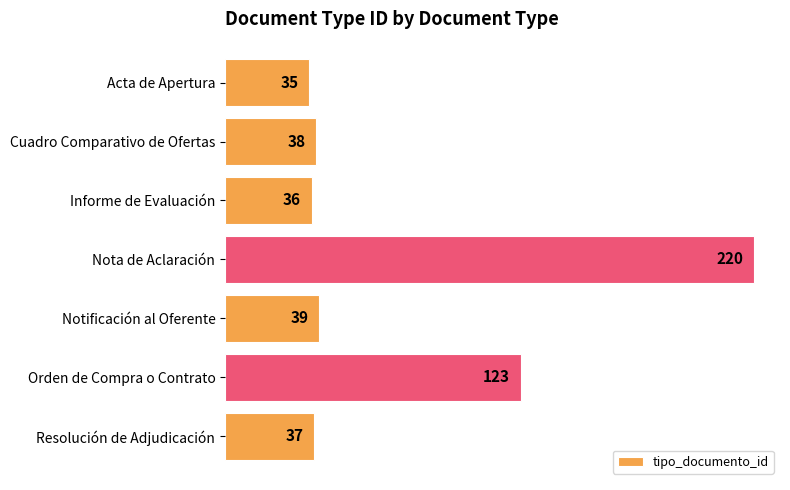

Which label corresponds to the largest value in the chart?

Nota de Aclaración